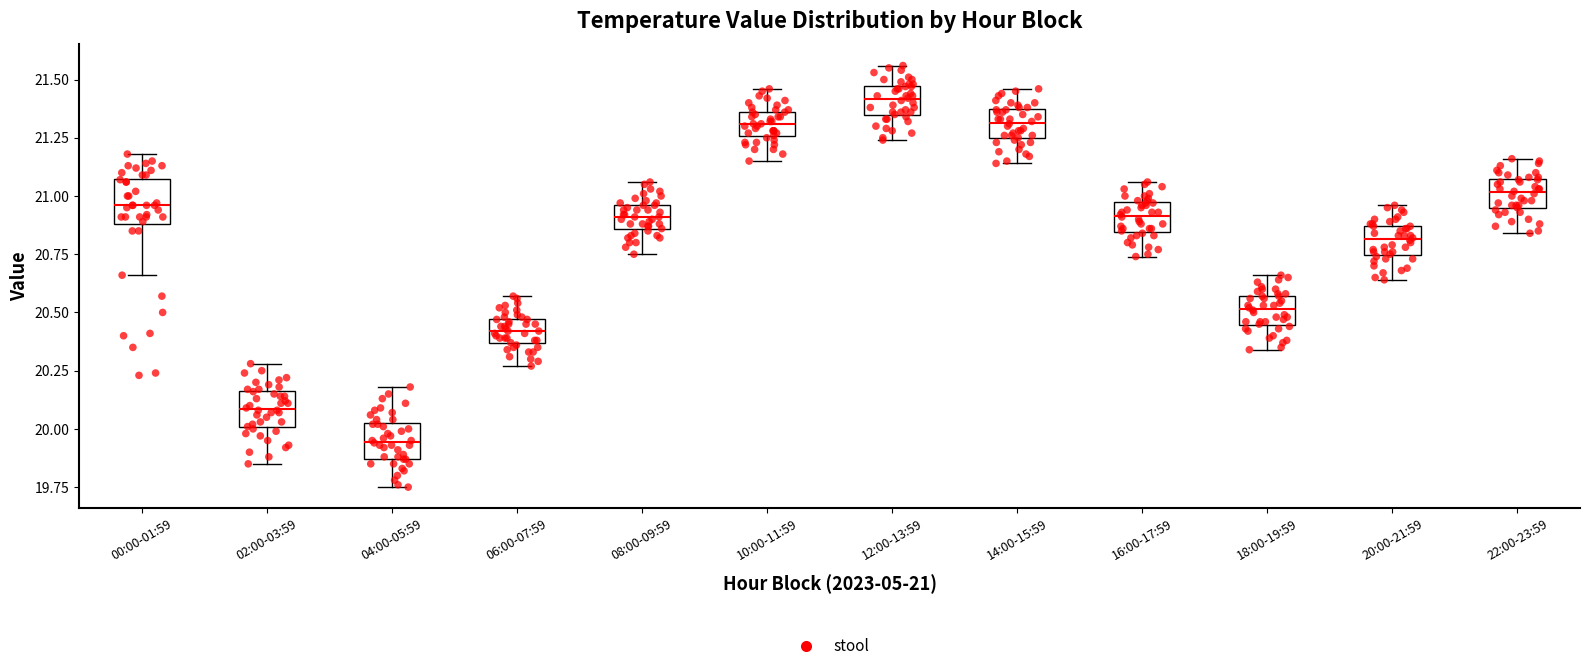

Reading left to right, transcribe this box plot: for each box, give where its median line is, the range the box spans, and where its two whiskers end, as read against the y-axis. The values are not printed on the chart, so give them approximately, as read against the axis.

00:00-01:59: median 20.95, box 20.90 to 21.10, whiskers 20.65 to 21.20
02:00-03:59: median 20.10, box 20.00 to 20.15, whiskers 19.85 to 20.30
04:00-05:59: median 19.95, box 19.85 to 20.05, whiskers 19.75 to 20.20
06:00-07:59: median 20.40, box 20.35 to 20.45, whiskers 20.25 to 20.55
08:00-09:59: median 20.90, box 20.85 to 20.95, whiskers 20.75 to 21.05
10:00-11:59: median 21.30, box 21.25 to 21.35, whiskers 21.15 to 21.45
12:00-13:59: median 21.40, box 21.35 to 21.45, whiskers 21.25 to 21.55
14:00-15:59: median 21.30, box 21.25 to 21.35, whiskers 21.15 to 21.45
16:00-17:59: median 20.90, box 20.85 to 20.95, whiskers 20.75 to 21.05
18:00-19:59: median 20.50, box 20.45 to 20.55, whiskers 20.35 to 20.65
20:00-21:59: median 20.80, box 20.75 to 20.85, whiskers 20.65 to 20.95
22:00-23:59: median 21.00, box 20.95 to 21.05, whiskers 20.85 to 21.15